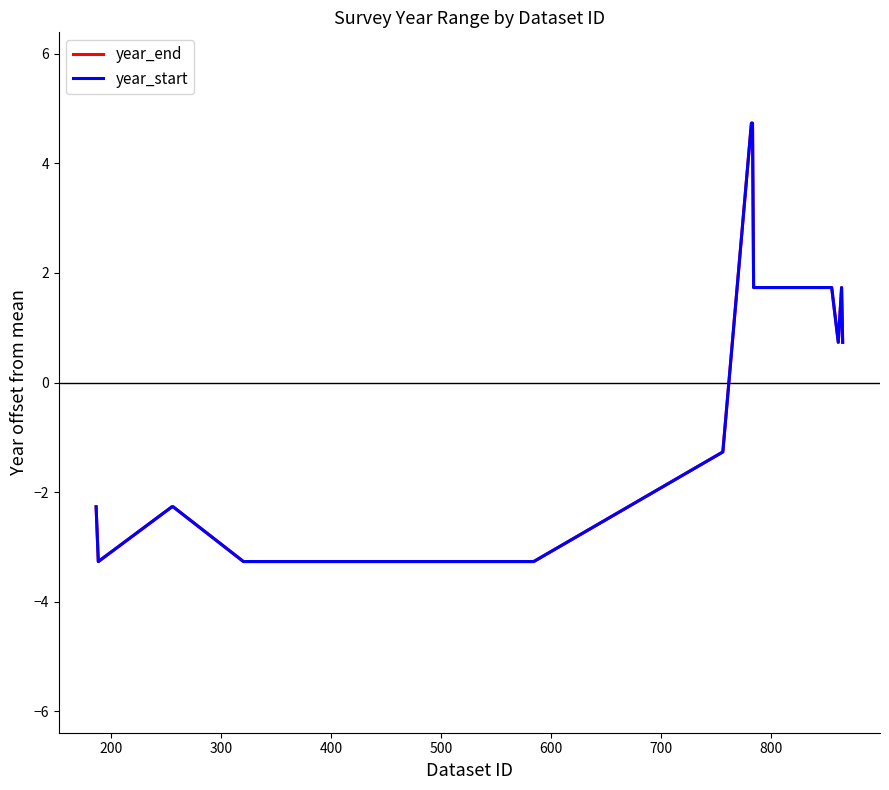

True or false: year_start and year_end cross at least once.

False